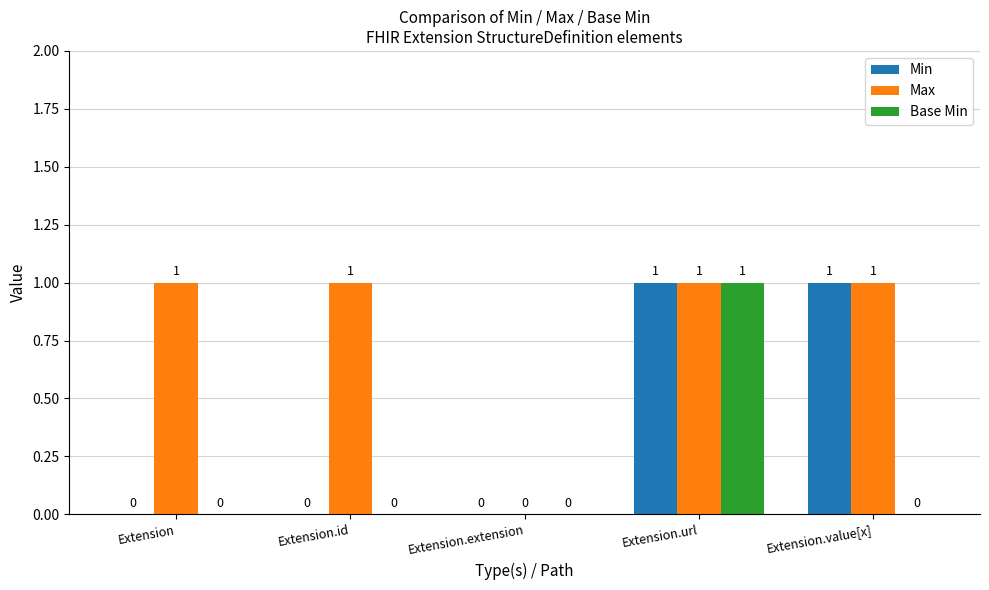

What is the sum of all Max values?

4